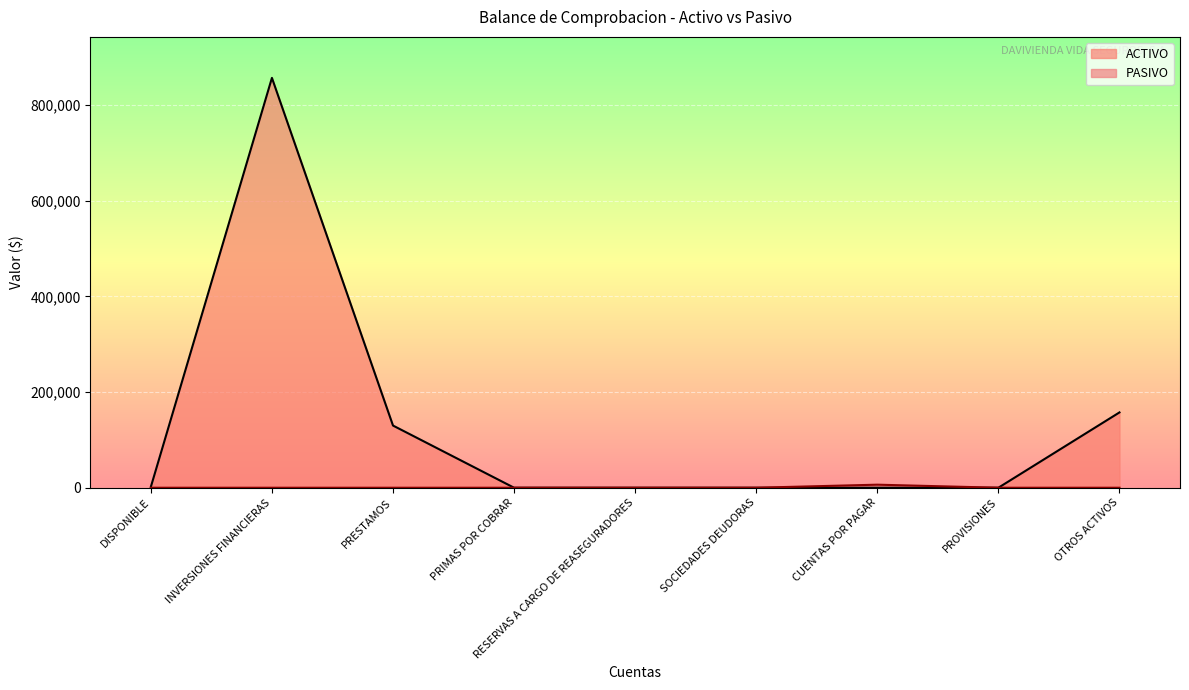

Where is the first local maximum for ACTIVO?

INVERSIONES FINANCIERAS